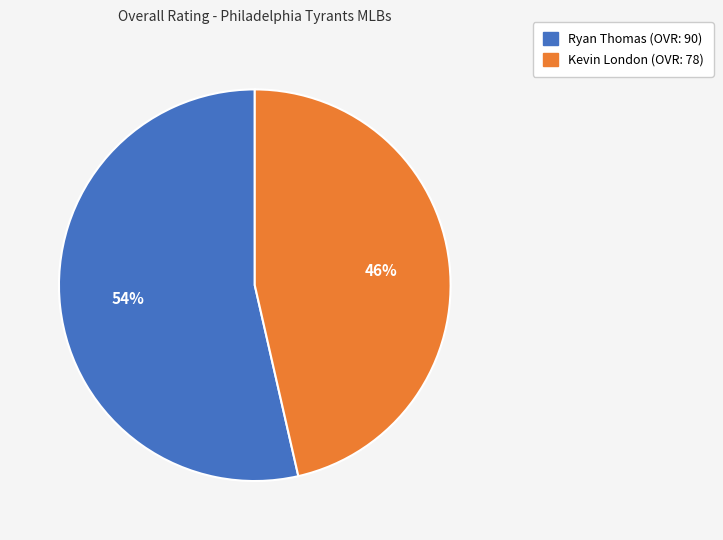

What is the smallest slice in the pie chart?

Kevin